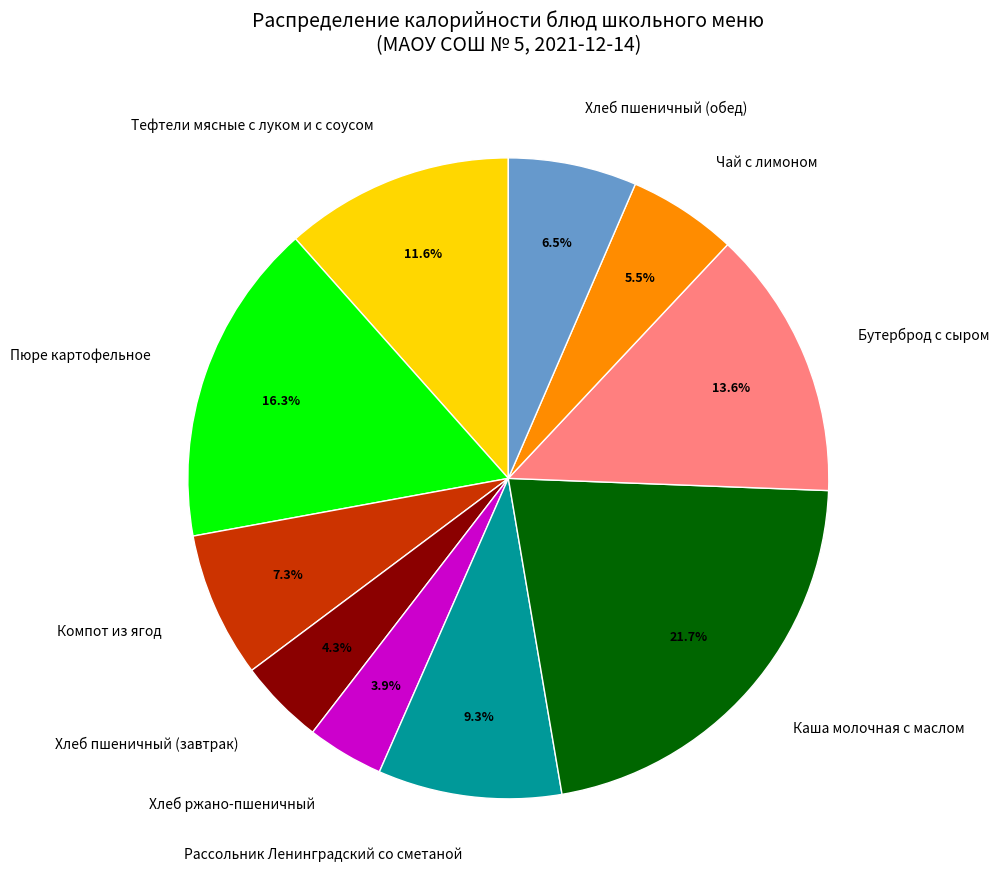

What is the total percentage of Хлеб ржано-пшеничный and Каша молочная с маслом?

25.6%